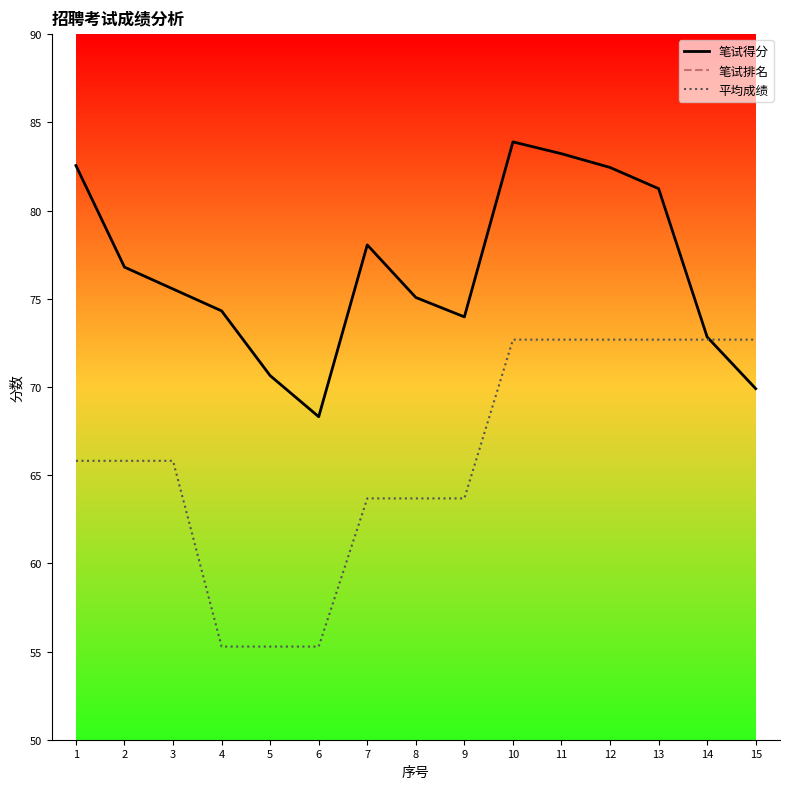

Is the value of 笔试得分 at 1 greater than the value of 笔试排名 at 8?

Yes